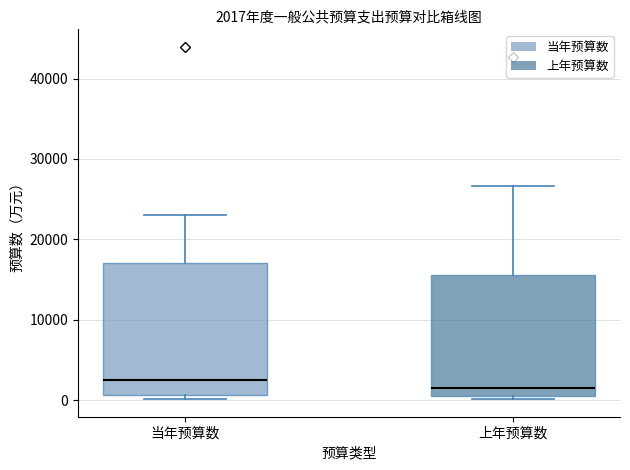

Which box is the tallest, from its lower edge to its upper edge?

当年预算数